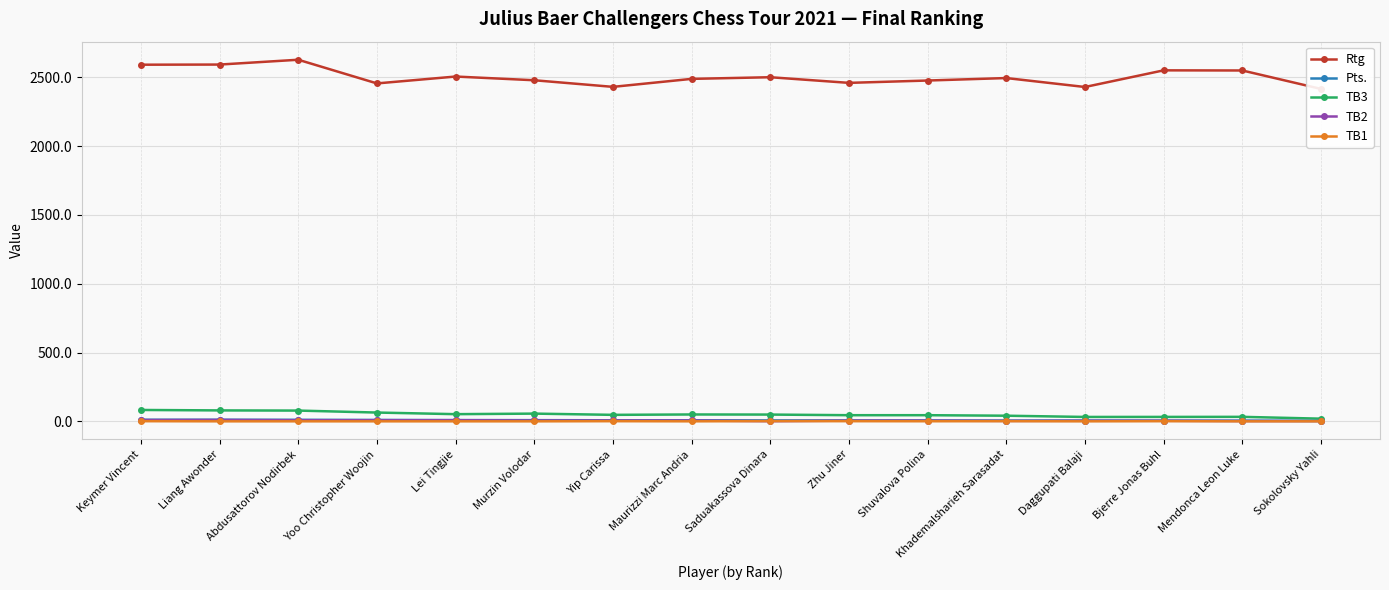

How many data points in TB3 are less than 49?

8